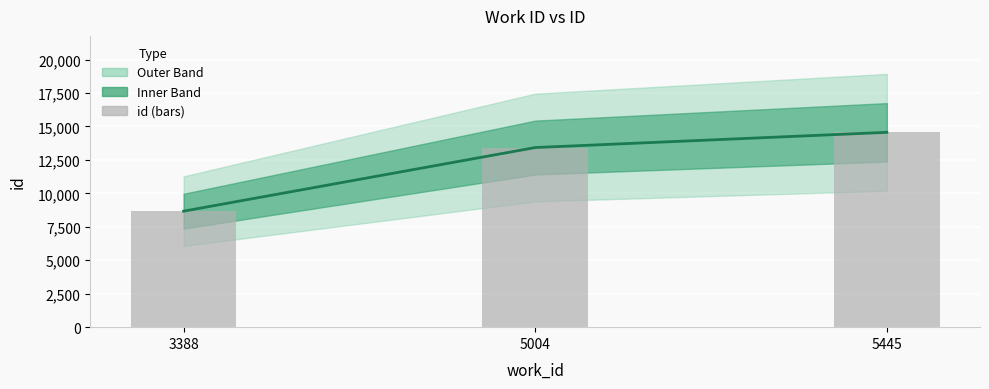

At how many categories does at least one series exceed 12472?

2